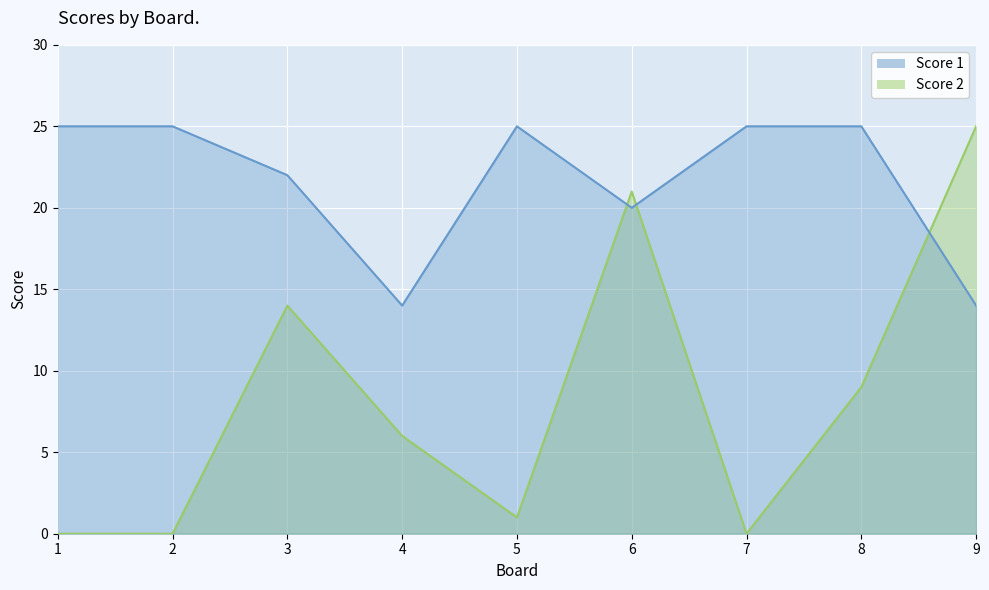

Between 6 and 7, which series saw the biggest shift?

Score 2